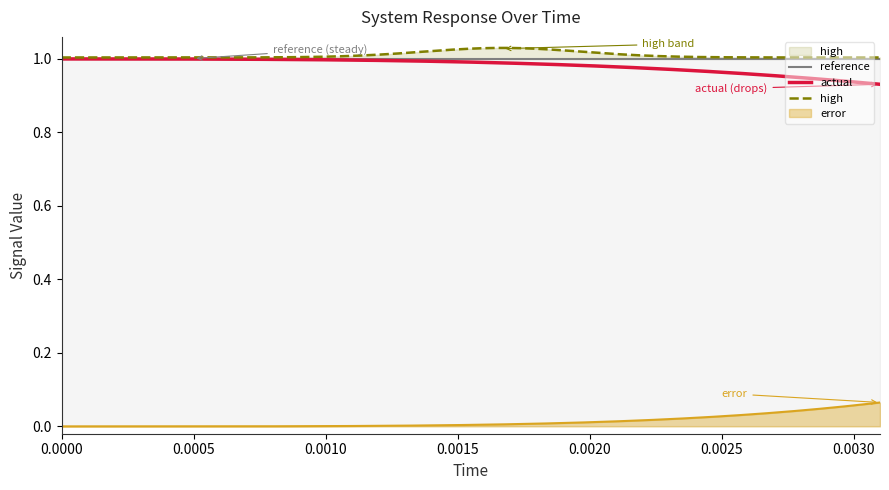

What are all the series names shown in the legend?

reference, actual, high, error